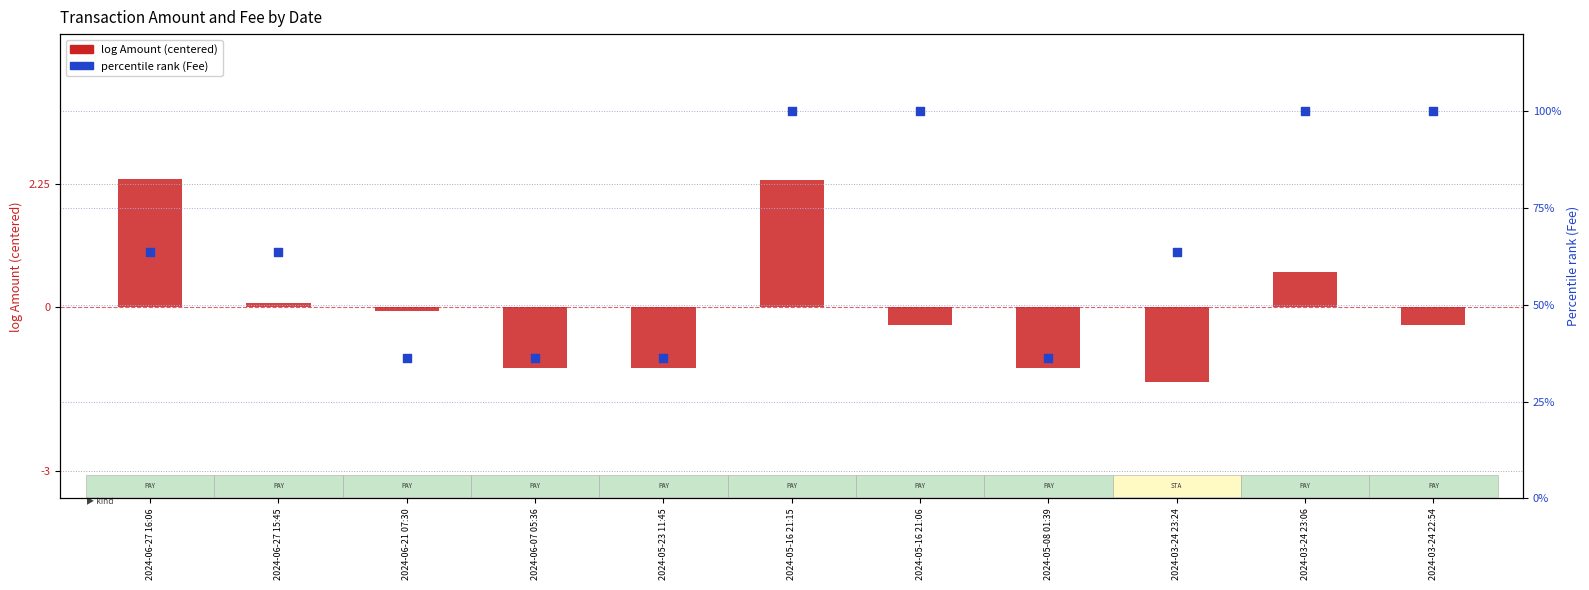

Is the value of percentile rank (Fee) at 2024-06-21 07:30 greater than the value of log Amount (centered) at 2024-05-16 21:15?

Yes